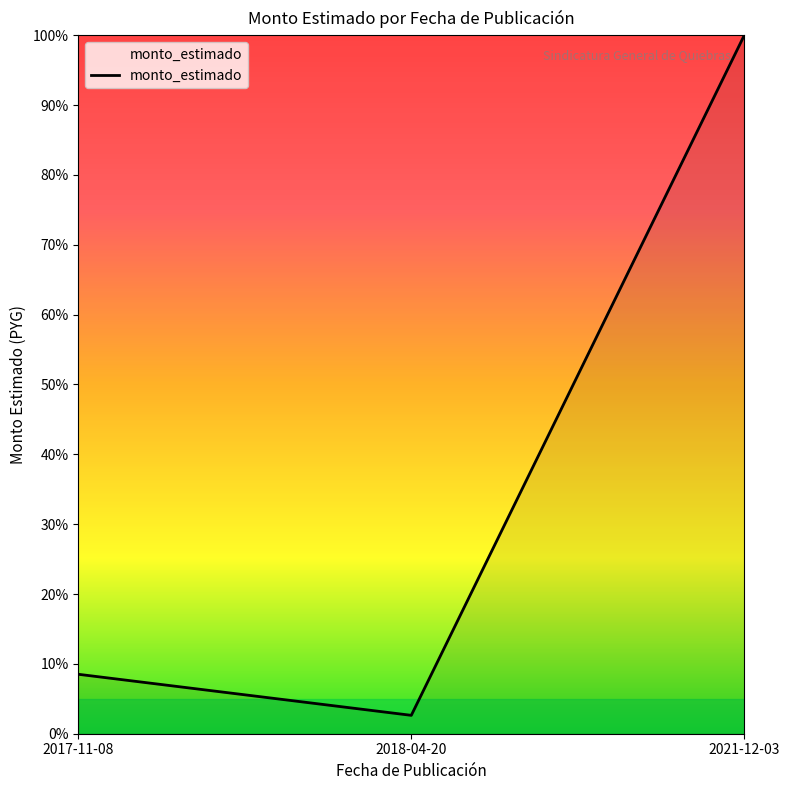

The chart shows a value of 0.0 at 2018-04-20. True or false?

True